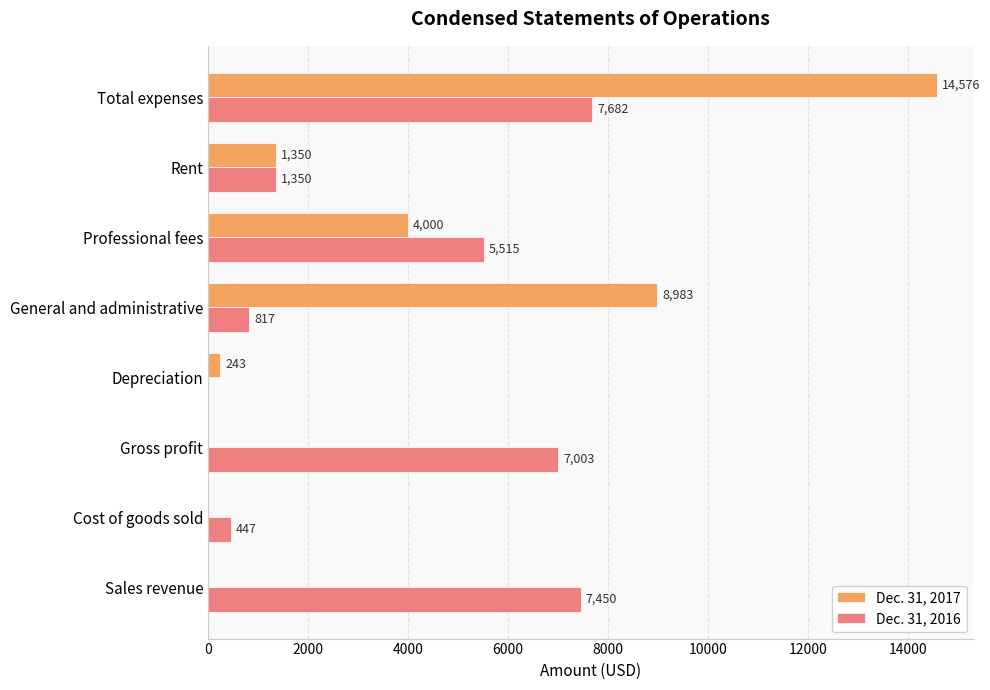

What is the maximum value for Dec. 31, 2016?

7682